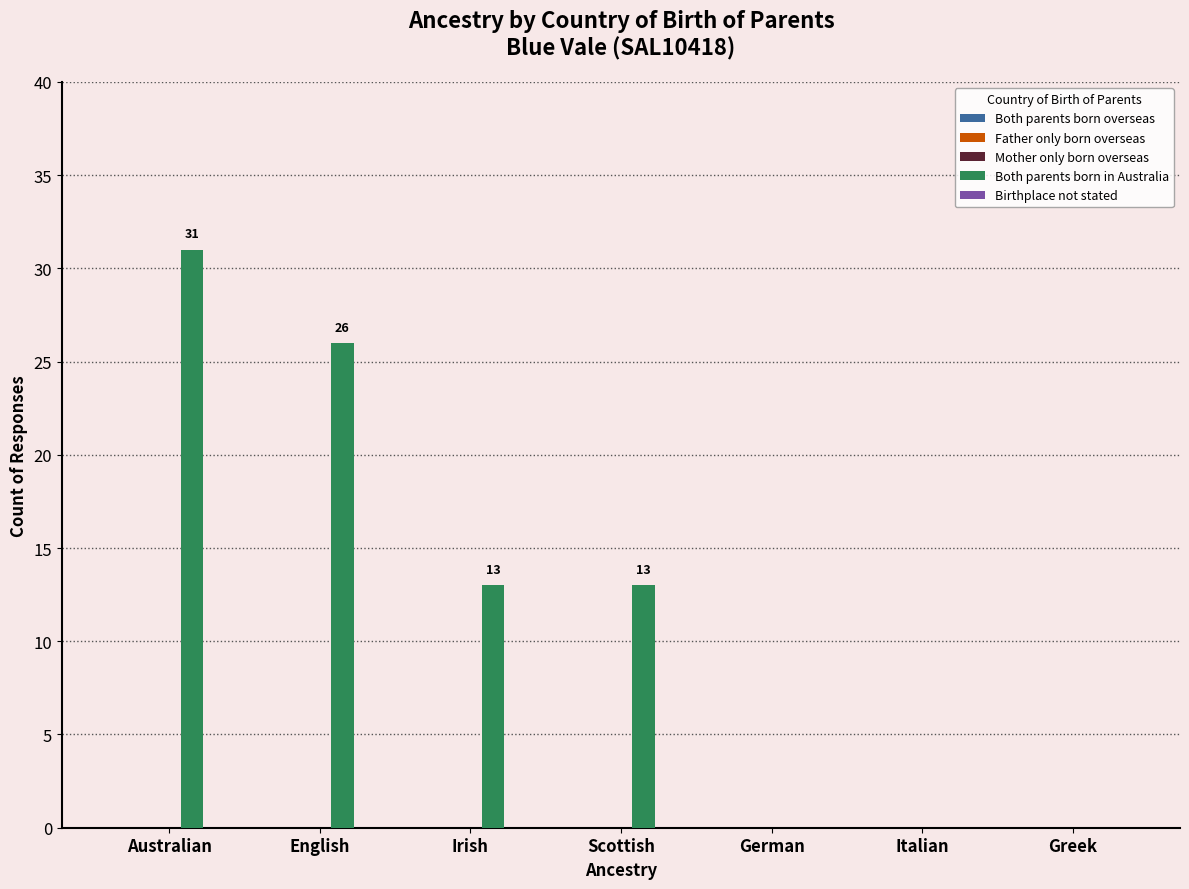

Which has a higher value, Scottish or Greek?

Scottish